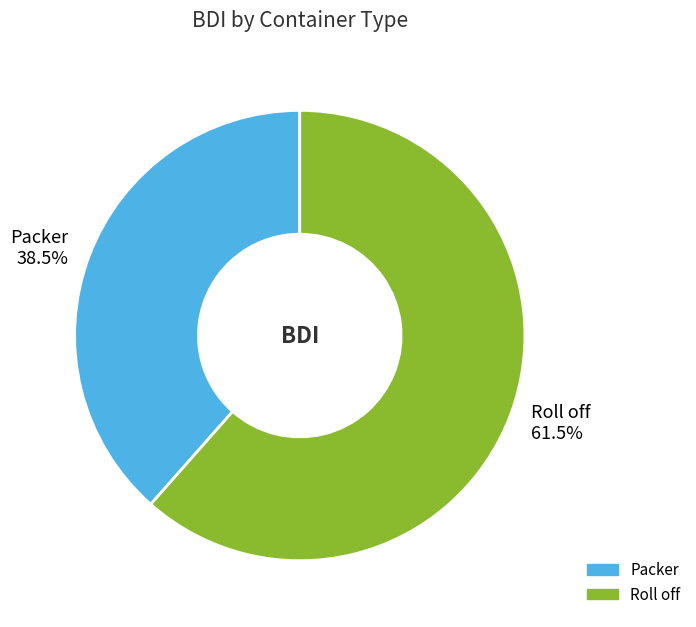

To the nearest percent, what is the average slice percentage?

50%